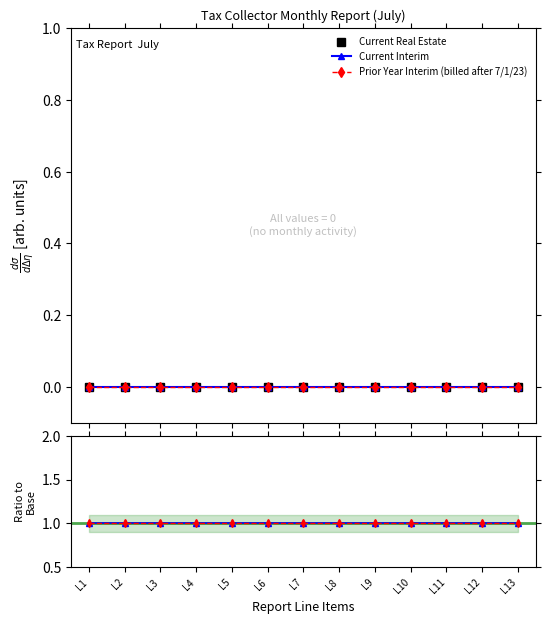

The value of Prior Year Interim (billed after 7/1/23) at L11 is 1. True or false?

True